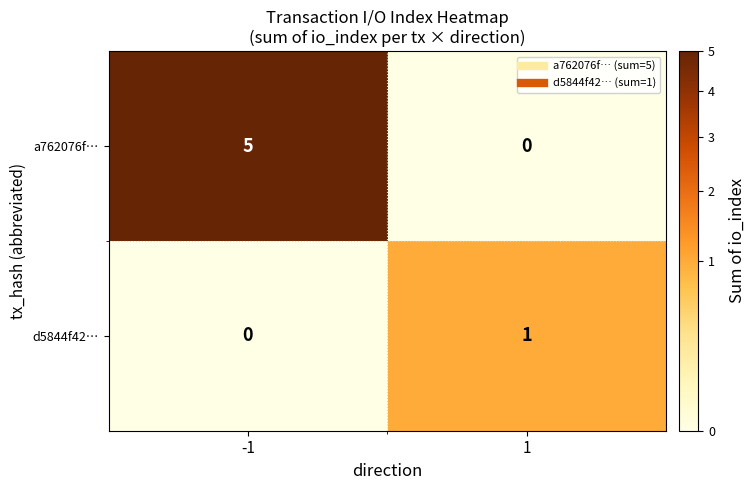

Is it true that d5844f42… equals 1 at 1?

True